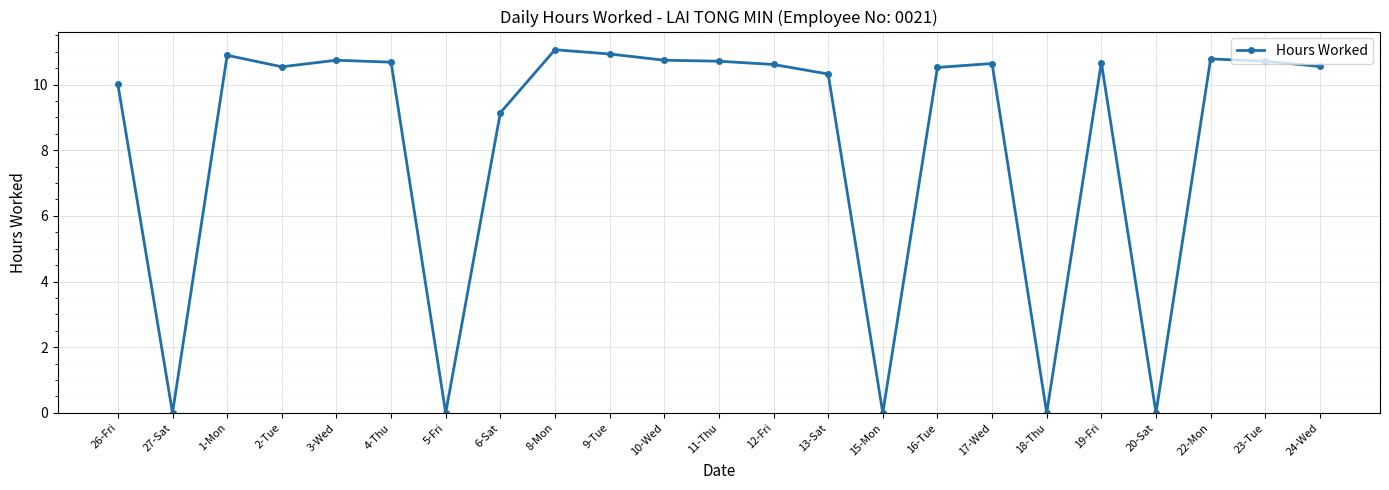

Approximately how many times larger is the value at 8-Mon compared to 4-Thu?

1.0